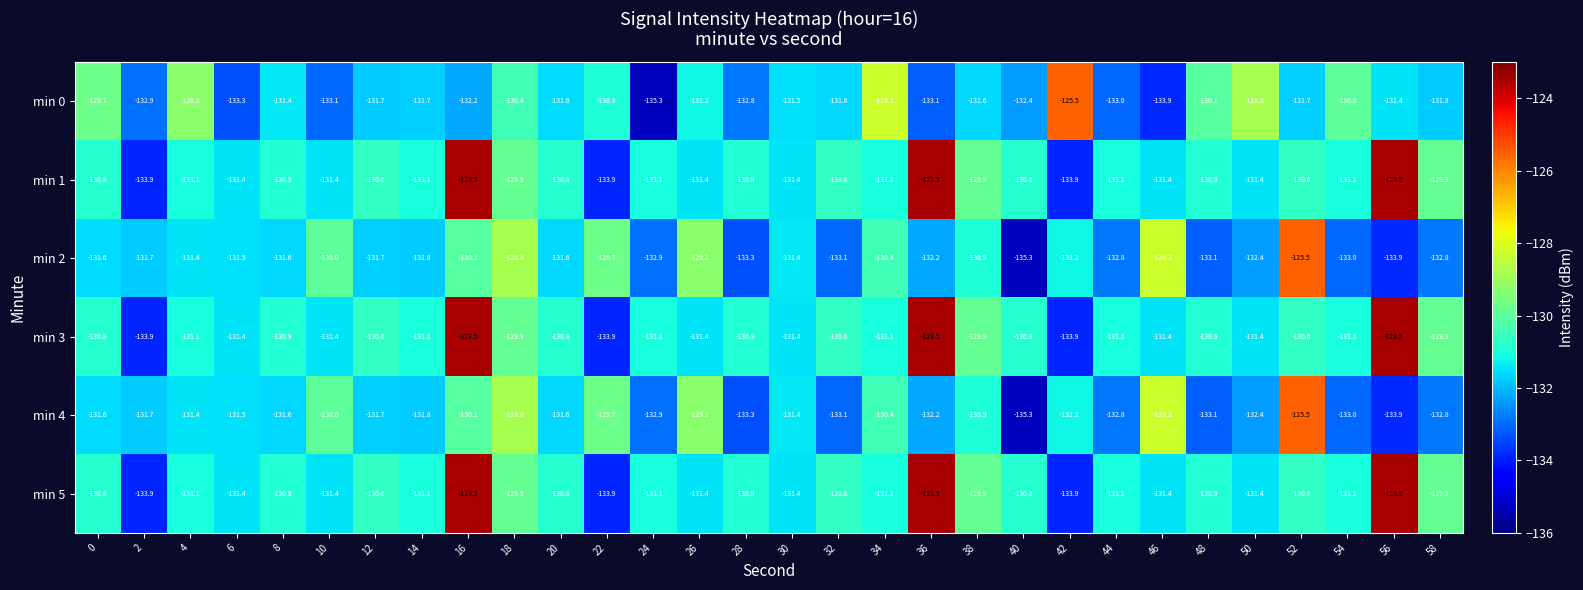

At which category is the sum across all series the highest?

16